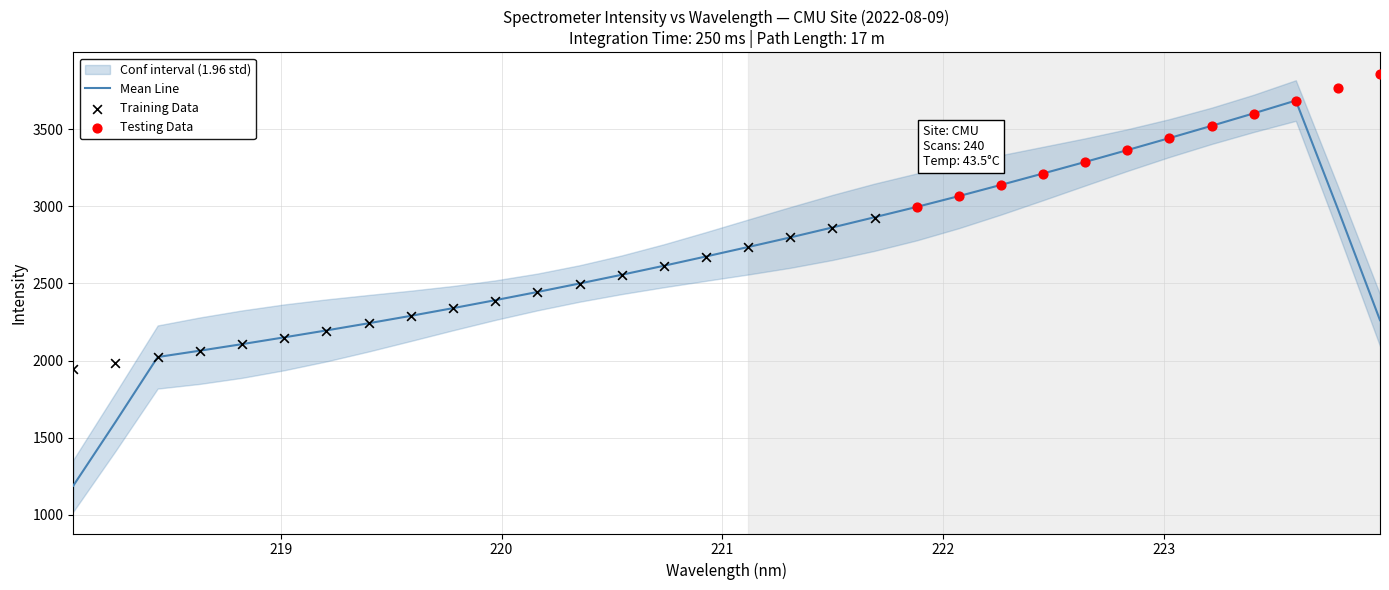

What is the change in value from 3 to 9?

+274.0